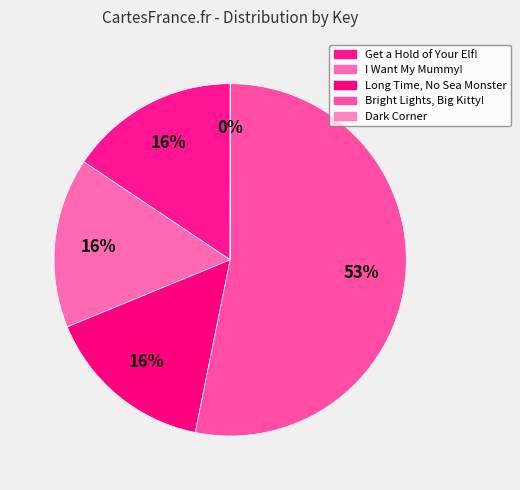

Rank the categories by value from highest to lowest.

Bright Lights, Big Kitty!, Get a Hold of Your Elf!, Long Time, No Sea Monster, I Want My Mummy!, Dark Corner